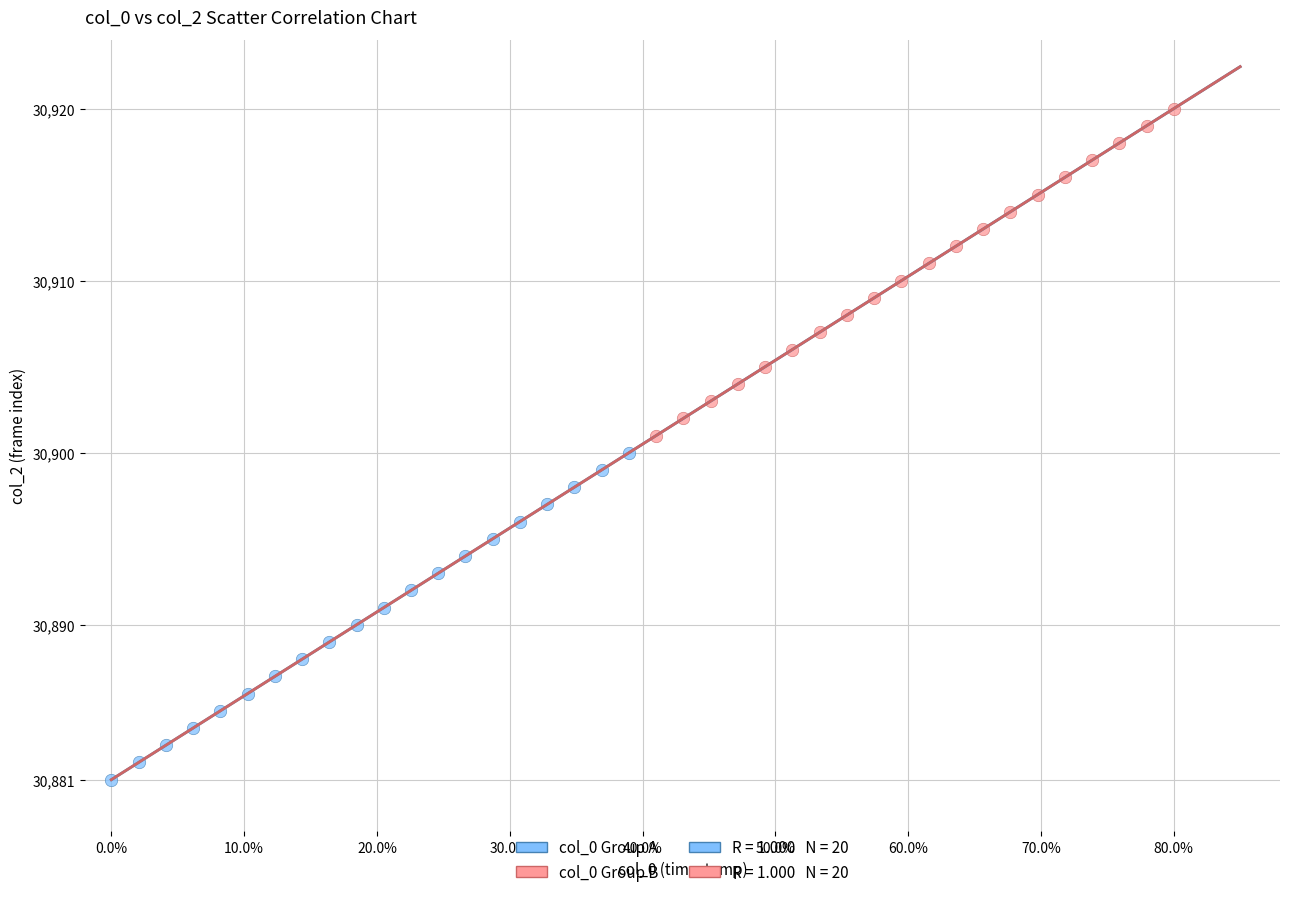

Which series reaches the minimum Y coordinate?

col_0 Group A